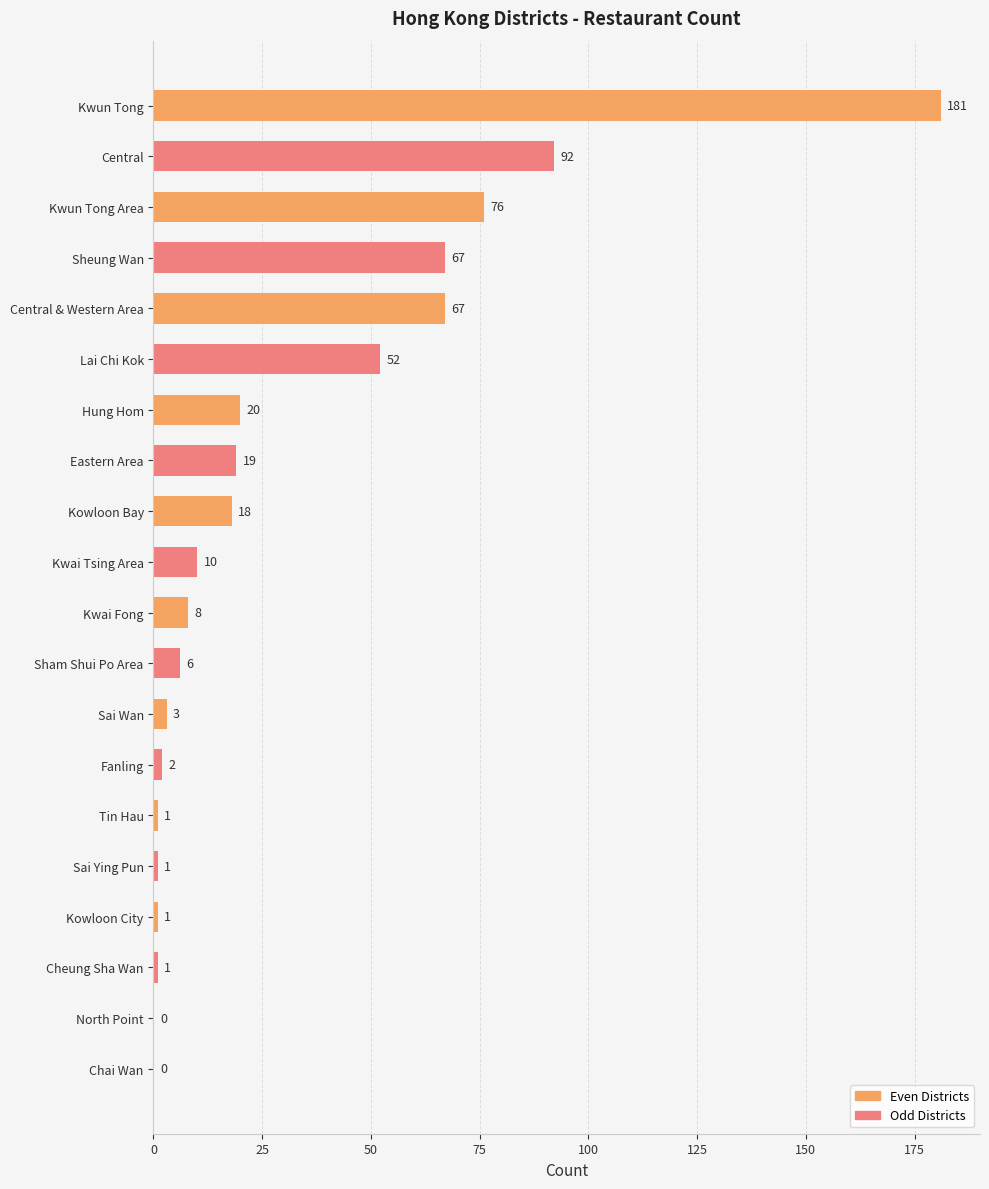

How many distinct data groups are displayed?

1